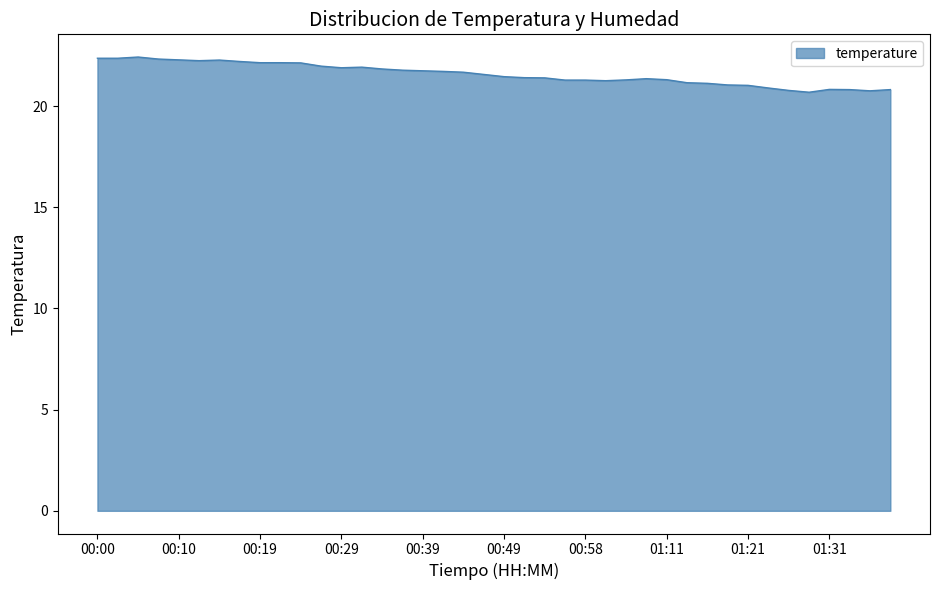

What is the maximum value shown in the chart?

22.4